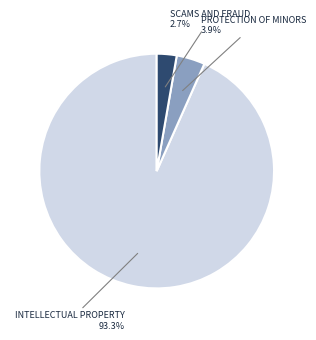

Rank the categories by value from lowest to highest.

SCAMS AND FRAUD, PROTECTION OF MINORS, INTELLECTUAL PROPERTY